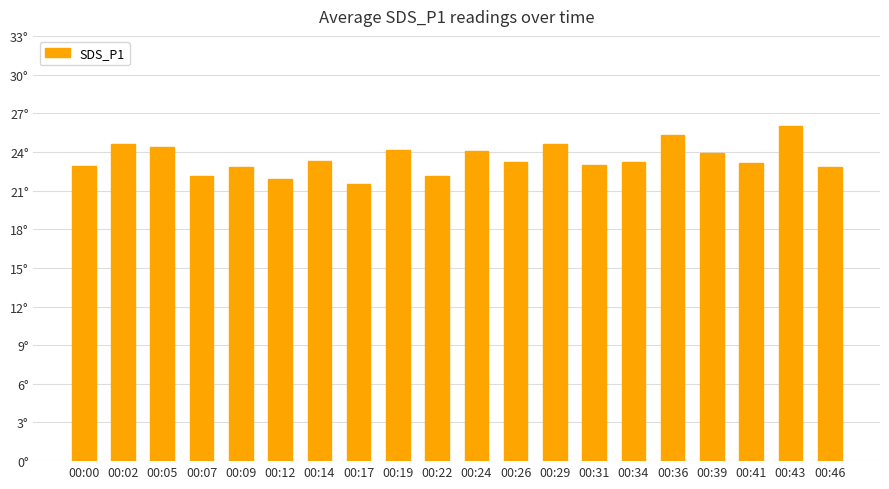

What is the change in value from 00:22 to 00:46?

+0.7